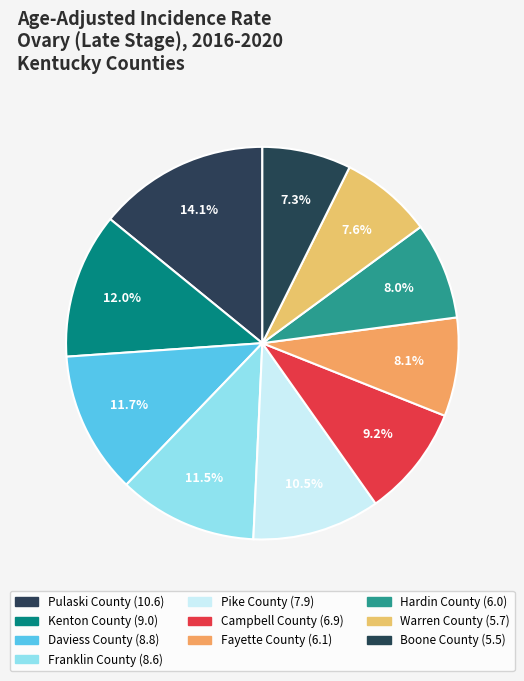

Approximately how many times larger is the value at Hardin County compared to Daviess County?

0.7